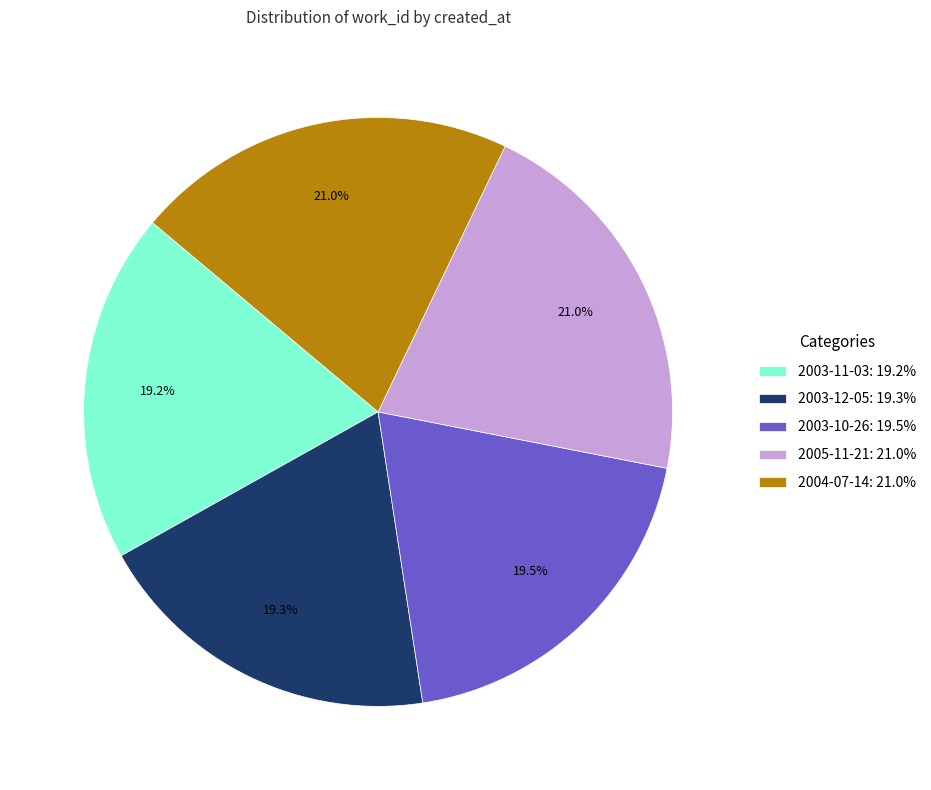

Do 2003-11-03 and 2005-11-21 together represent more than half of the pie?

No